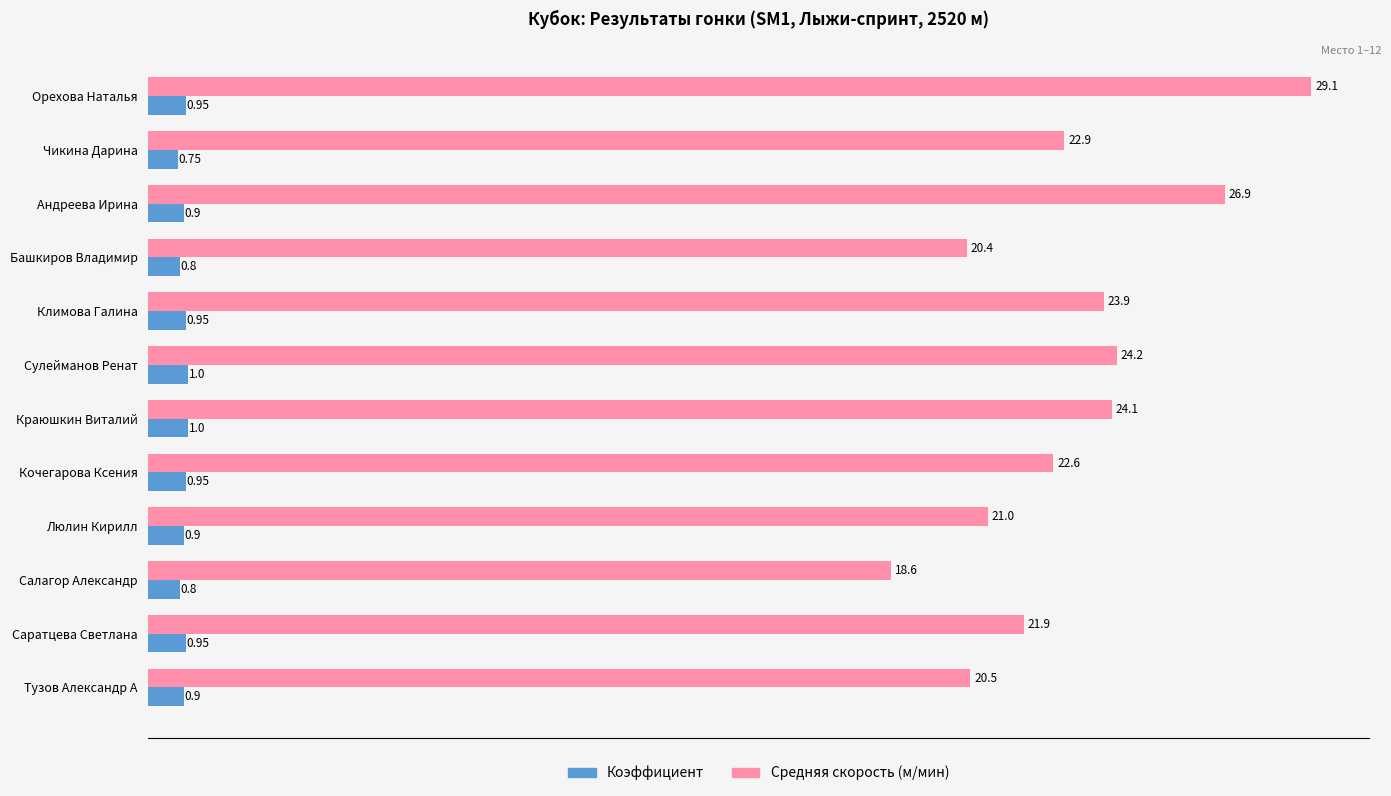

Rank the series by their maximum value, from lowest to highest.

Коэффициент, Средняя скорость (м/мин)